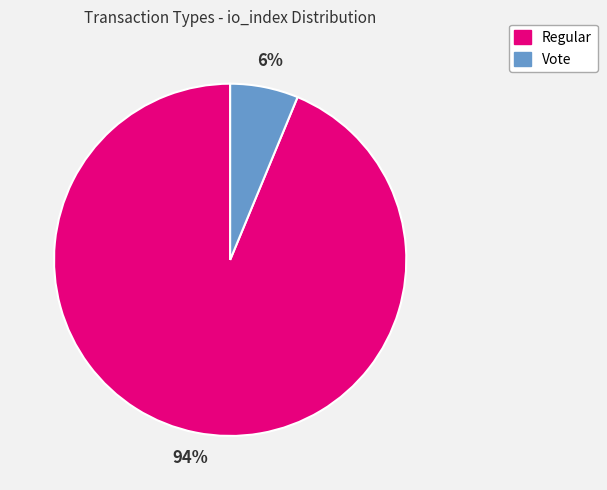

Which slice is the smallest?

Vote